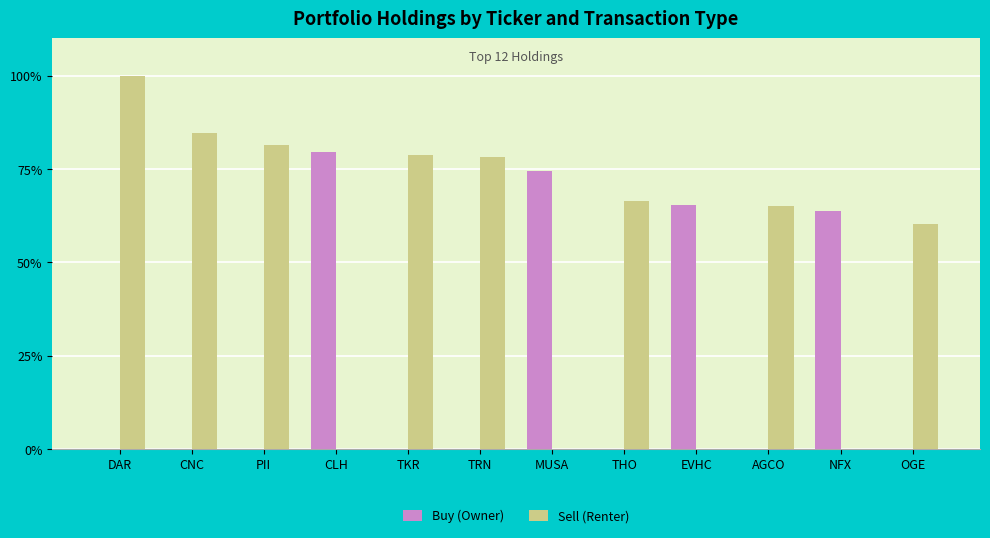

The Buy (Owner) series shows 79.6 at CLH. True or false?

True